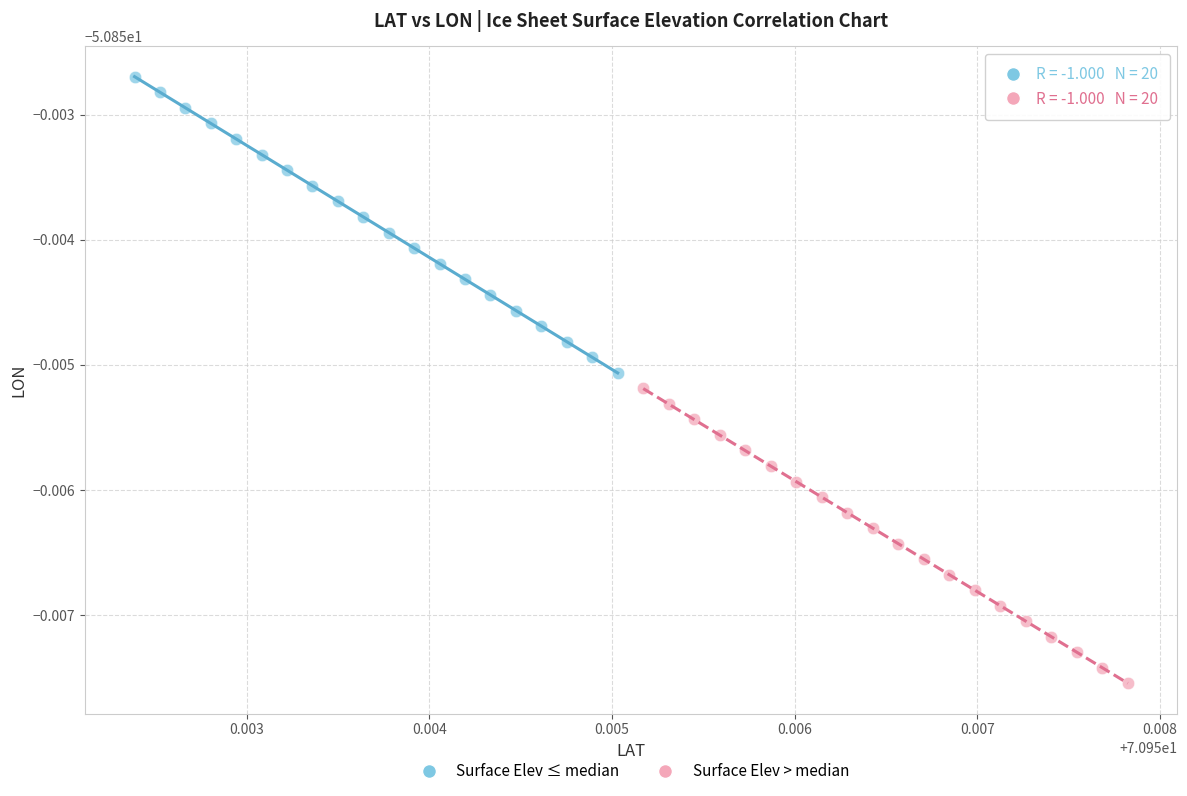

Which series has the largest Y range (max minus min)?

Surface Elev ≤ median